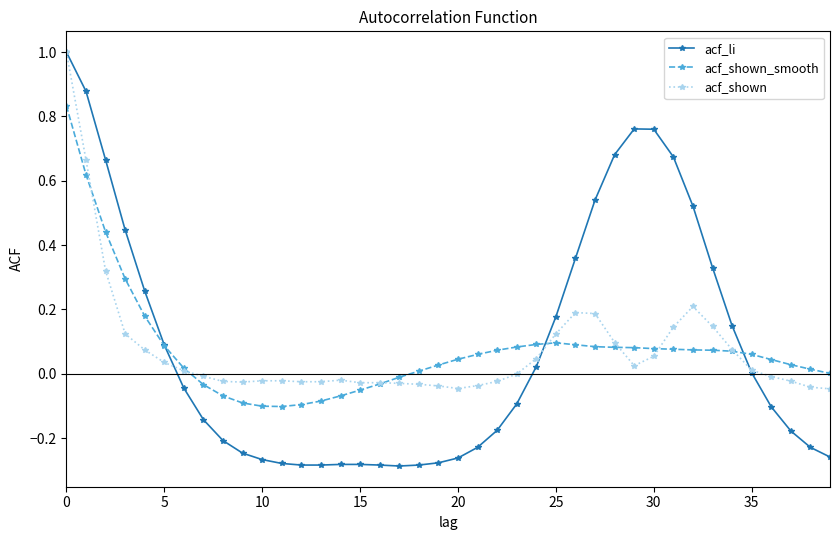

What are all the series names shown in the legend?

acf_li, acf_shown_smooth, acf_shown